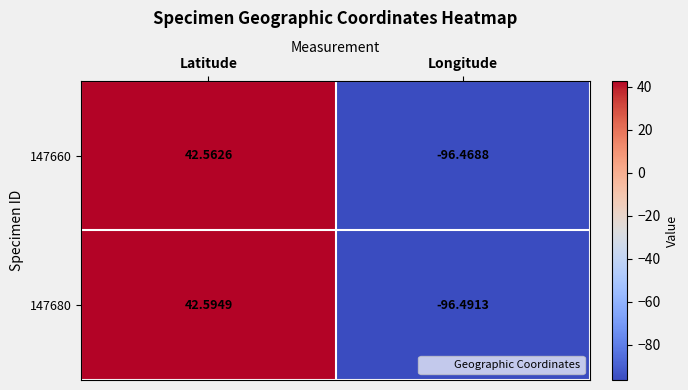

List the series in order of their overall mean, highest first.

147680, 147660